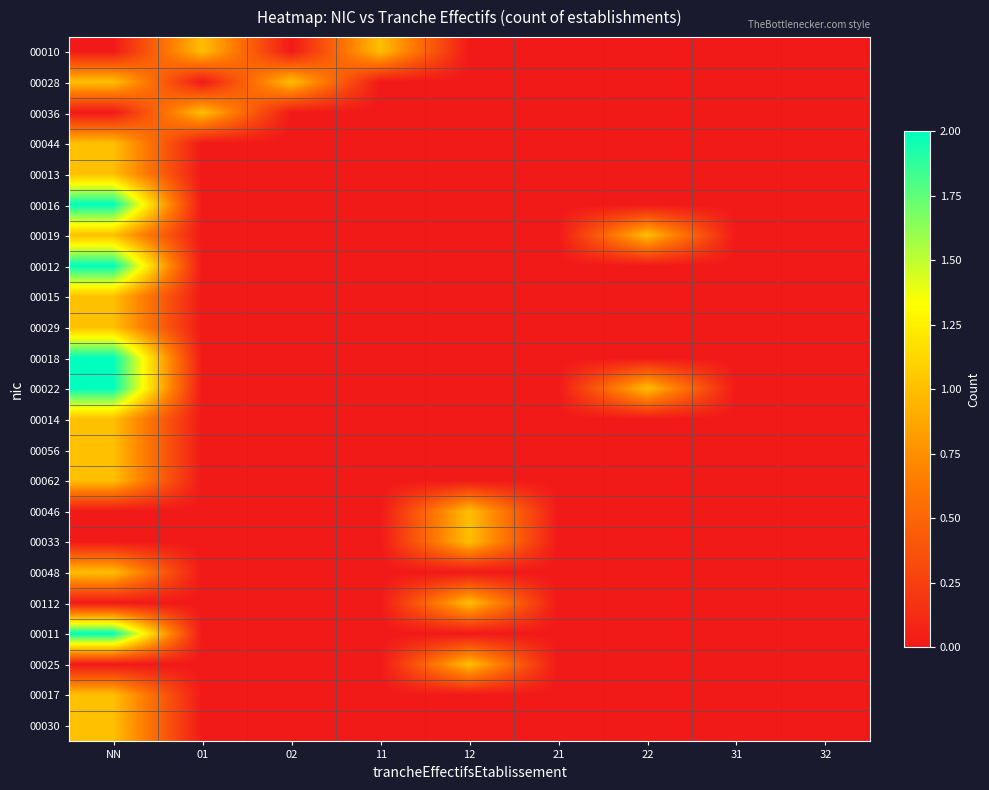

Reading left to right, transcribe all the data shown in this chart.

00010: NN=0	01=1	02=0	11=1	12=0	21=0	22=0	31=0	32=0
00028: NN=1	01=0	02=1	11=0	12=0	21=0	22=0	31=0	32=0
00036: NN=0	01=1	02=0	11=0	12=0	21=0	22=0	31=0	32=0
00044: NN=1	01=0	02=0	11=0	12=0	21=0	22=0	31=0	32=0
00013: NN=1	01=0	02=0	11=0	12=0	21=0	22=0	31=0	32=0
00016: NN=2	01=0	02=0	11=0	12=0	21=0	22=0	31=0	32=0
00019: NN=1	01=0	02=0	11=0	12=0	21=0	22=1	31=0	32=0
00012: NN=2	01=0	02=0	11=0	12=0	21=0	22=0	31=0	32=0
00015: NN=1	01=0	02=0	11=0	12=0	21=0	22=0	31=0	32=0
00029: NN=1	01=0	02=0	11=0	12=0	21=0	22=0	31=0	32=0
00018: NN=2	01=0	02=0	11=0	12=0	21=0	22=0	31=0	32=0
00022: NN=2	01=0	02=0	11=0	12=0	21=0	22=1	31=0	32=0
00014: NN=1	01=0	02=0	11=0	12=0	21=0	22=0	31=0	32=0
00056: NN=1	01=0	02=0	11=0	12=0	21=0	22=0	31=0	32=0
00062: NN=1	01=0	02=0	11=0	12=0	21=0	22=0	31=0	32=0
00046: NN=0	01=0	02=0	11=0	12=1	21=0	22=0	31=0	32=0
00033: NN=0	01=0	02=0	11=0	12=1	21=0	22=0	31=0	32=0
00048: NN=1	01=0	02=0	11=0	12=0	21=0	22=0	31=0	32=0
00112: NN=0	01=0	02=0	11=0	12=1	21=0	22=0	31=0	32=0
00011: NN=2	01=0	02=0	11=0	12=0	21=0	22=0	31=0	32=0
00025: NN=0	01=0	02=0	11=0	12=1	21=0	22=0	31=0	32=0
00017: NN=1	01=0	02=0	11=0	12=0	21=0	22=0	31=0	32=0
00030: NN=1	01=0	02=0	11=0	12=0	21=0	22=0	31=0	32=0